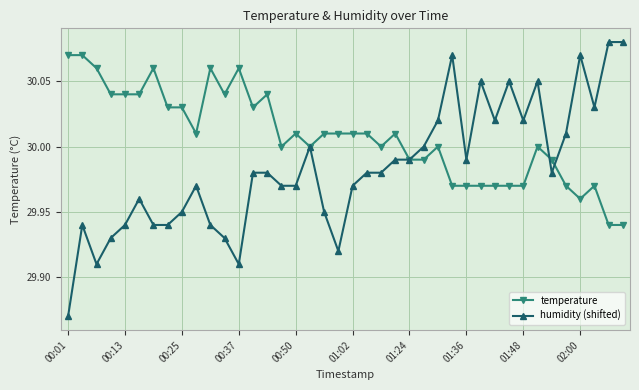

Which series has the largest range (max minus min)?

humidity (shifted)